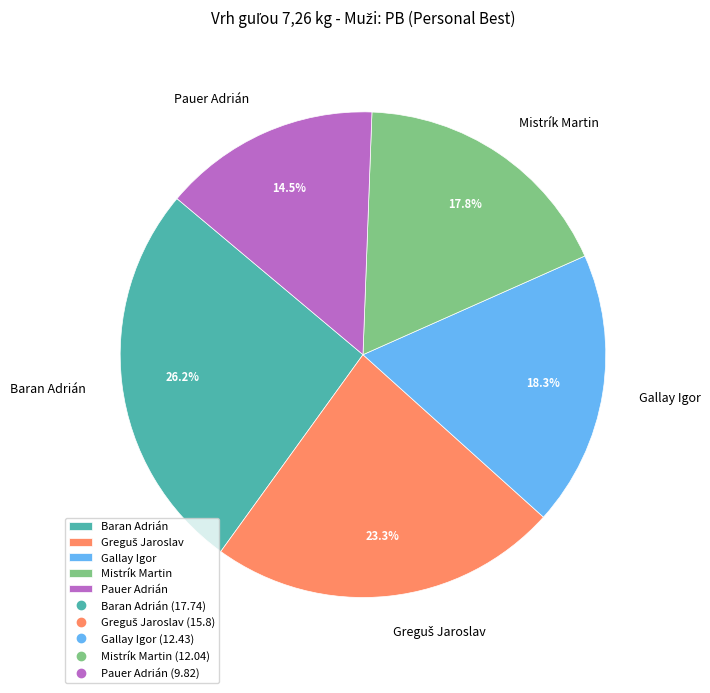

Which has a higher value, Baran Adrián or Gallay Igor?

Baran Adrián